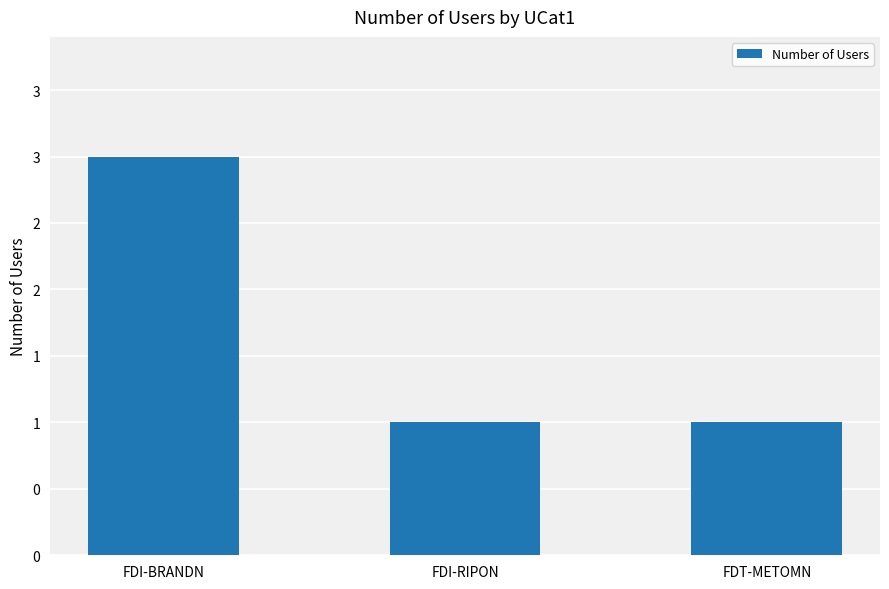

What is the label of the 2nd bar from the left?

FDI-RIPON